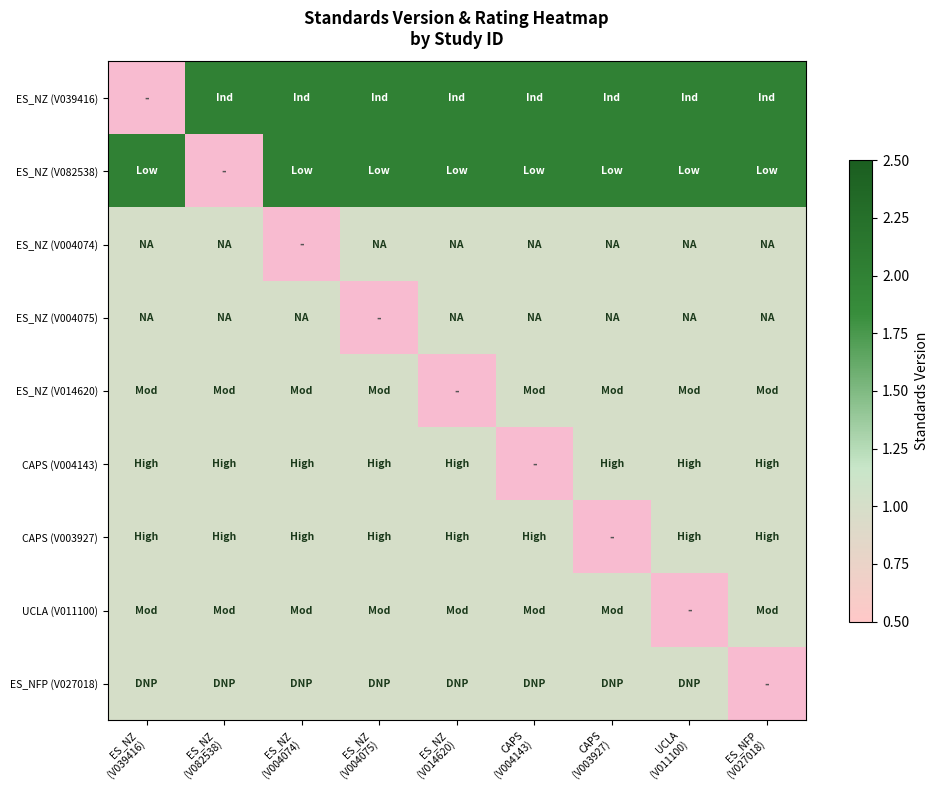

What is the maximum value for WWHV027018?

1